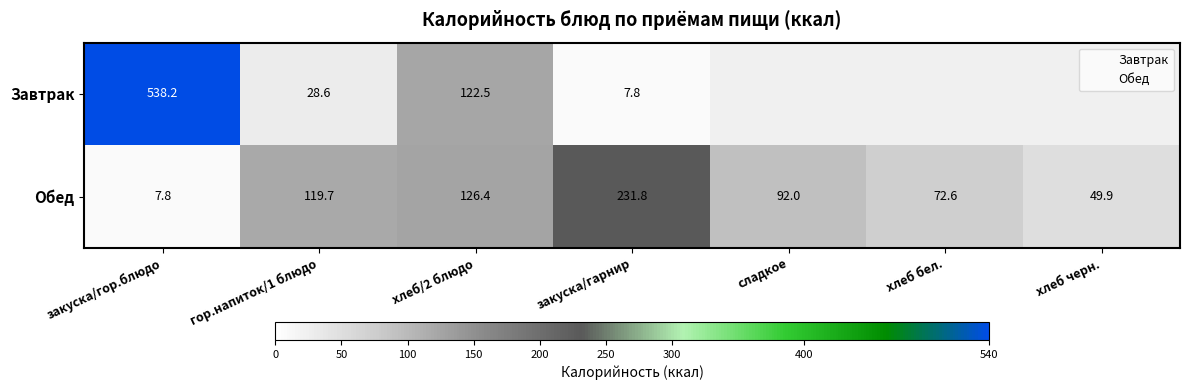

How many positive values does the Завтрак series have?

4